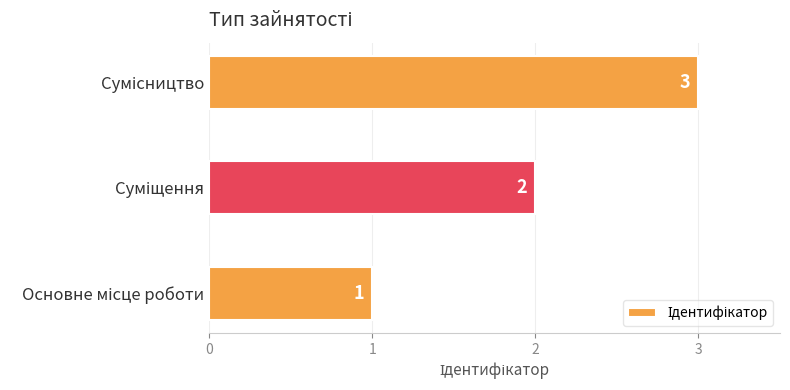

What is the maximum value shown in the chart?

3